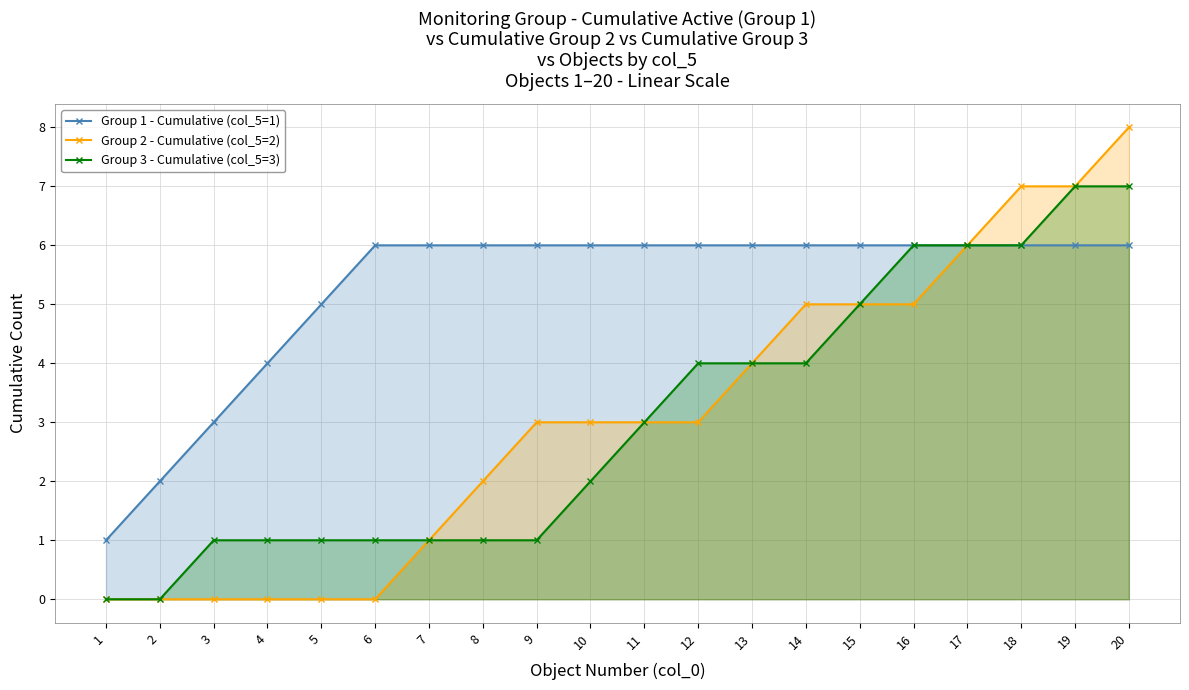

The Group 1 - Cumulative (col_5=1) series shows 3 at 3. True or false?

True